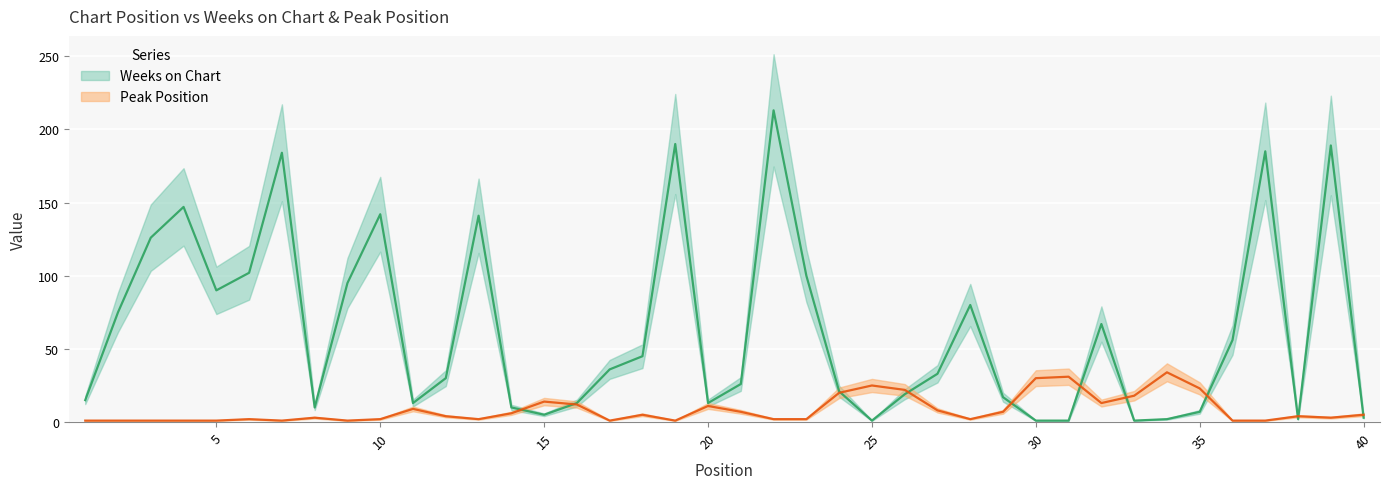

What is the difference between the second highest and second lowest values in the Weeks on Chart series?

189